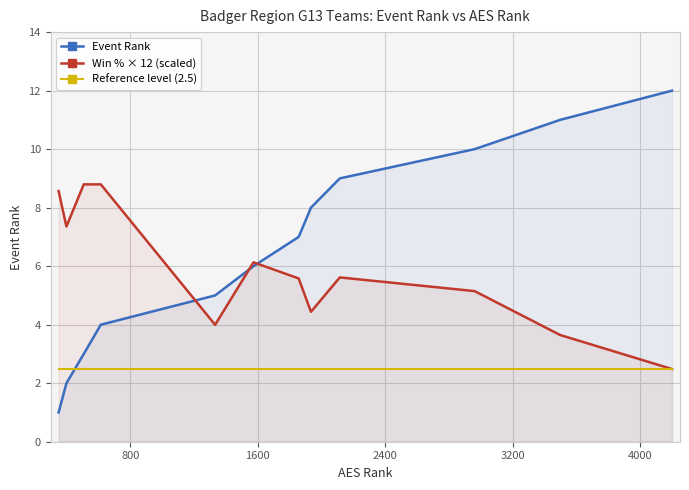

What are all the series names shown in the legend?

Event Rank, Win % × 12 (scaled), Reference level (2.5)